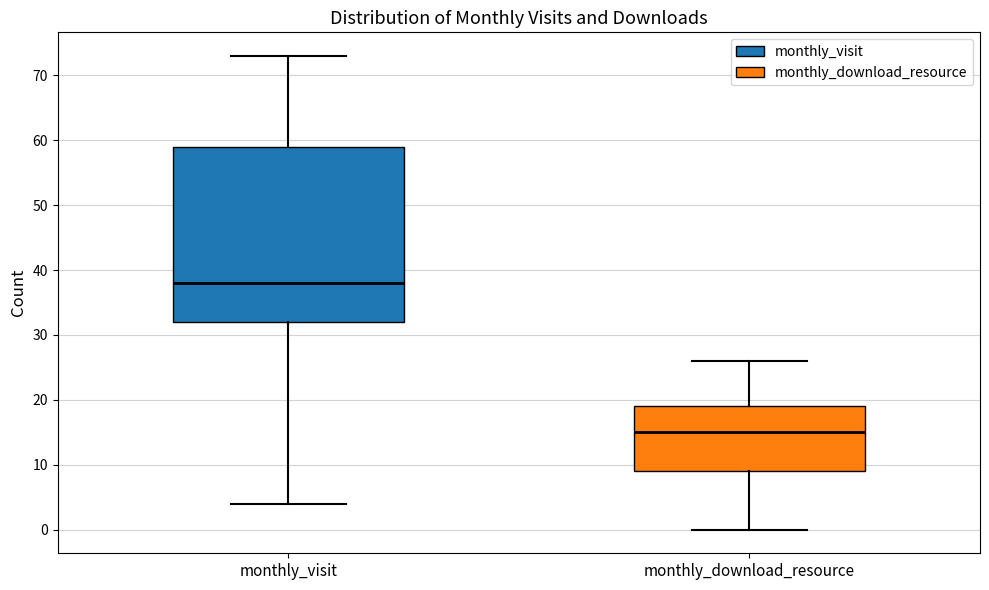

Where is the lower edge of the box for monthly_download_resource on the y-axis? The values are not printed on the chart, so give them approximately, as read against the axis.

9